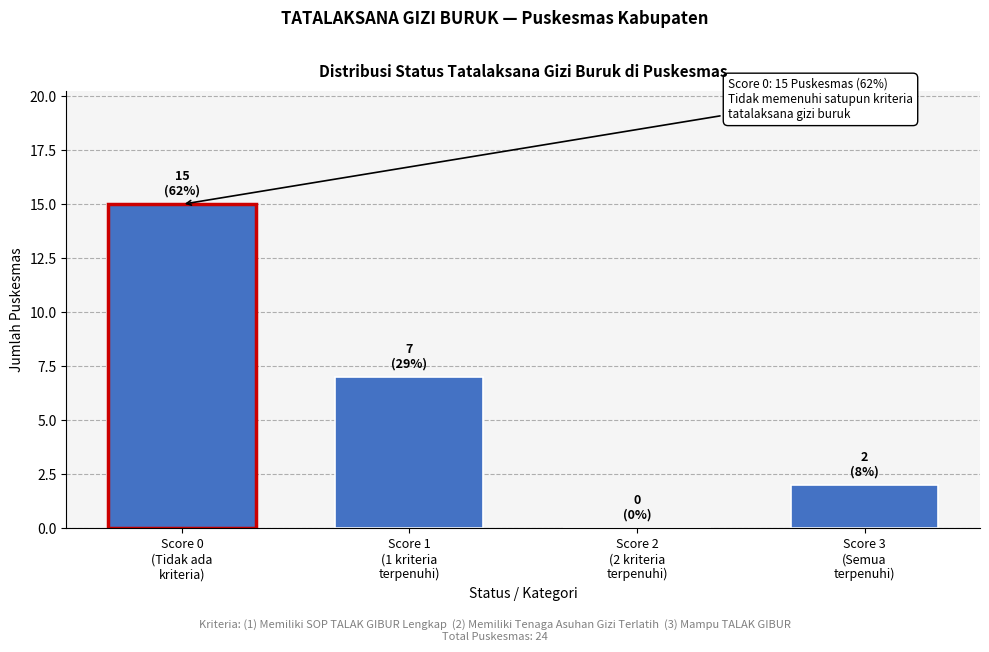

What is the greatest value displayed?

15